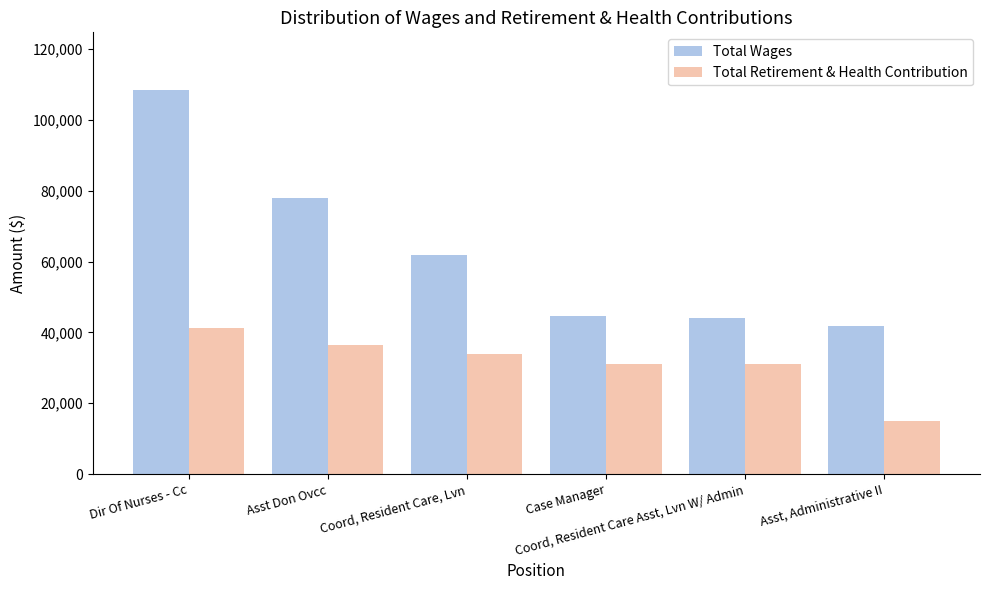

Which series has the largest range (max minus min)?

Total Wages